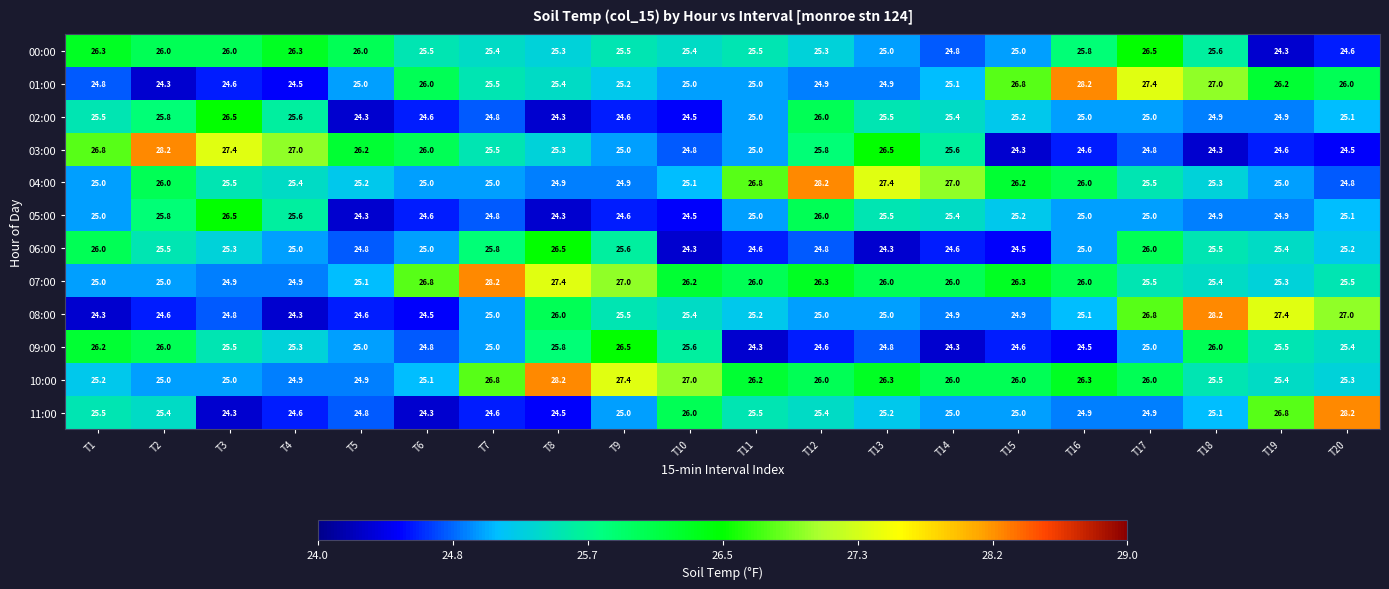

At which label does 03:00 first exceed 25?

T1